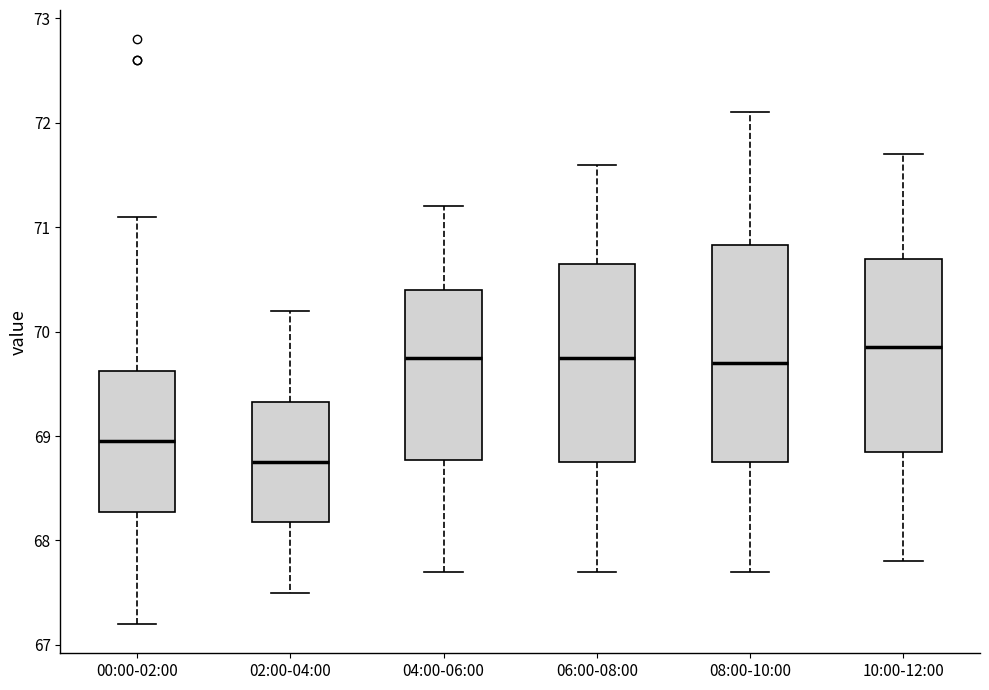

Where is the upper edge of the box for 06:00-08:00 on the y-axis? The values are not printed on the chart, so give them approximately, as read against the axis.

70.7